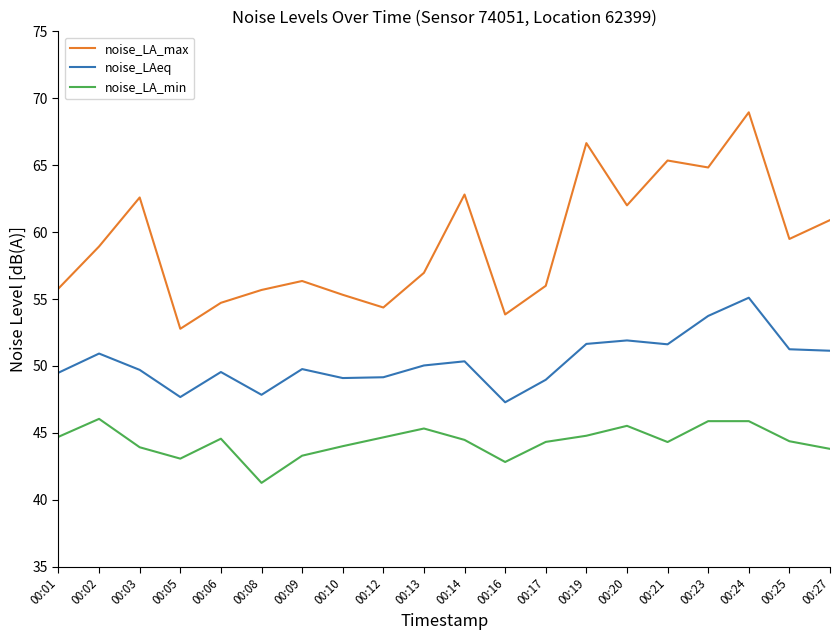

What is the approximate value of noise_LA_min at 00:24?

45.9